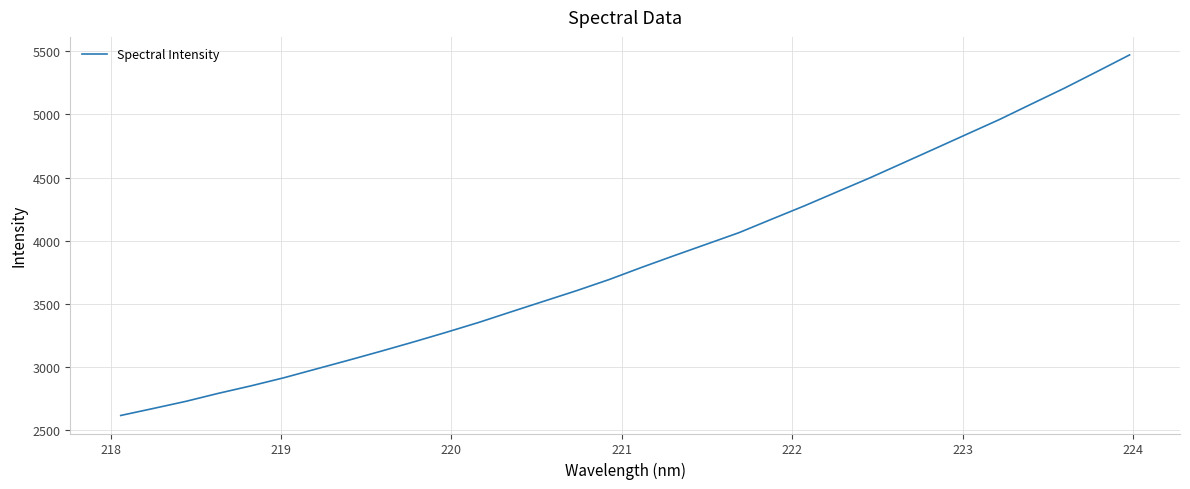

What is the greatest value displayed?

5471.1